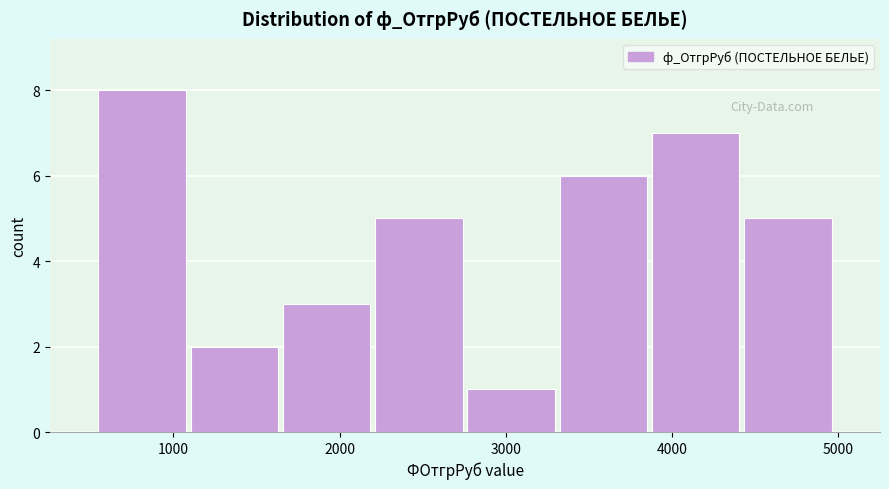

Reading left to right, list every bar in this chart as the range it spans on the x-axis followed by its height. Neither the bar edges nor the heights are printed on the chart, so give them approximately, as read against the axes.

500 to 1100: 8
1100 to 1600: 2
1600 to 2200: 3
2200 to 2800: 5
2800 to 3300: 1
3300 to 3900: 6
3900 to 4400: 7
4400 to 5000: 5